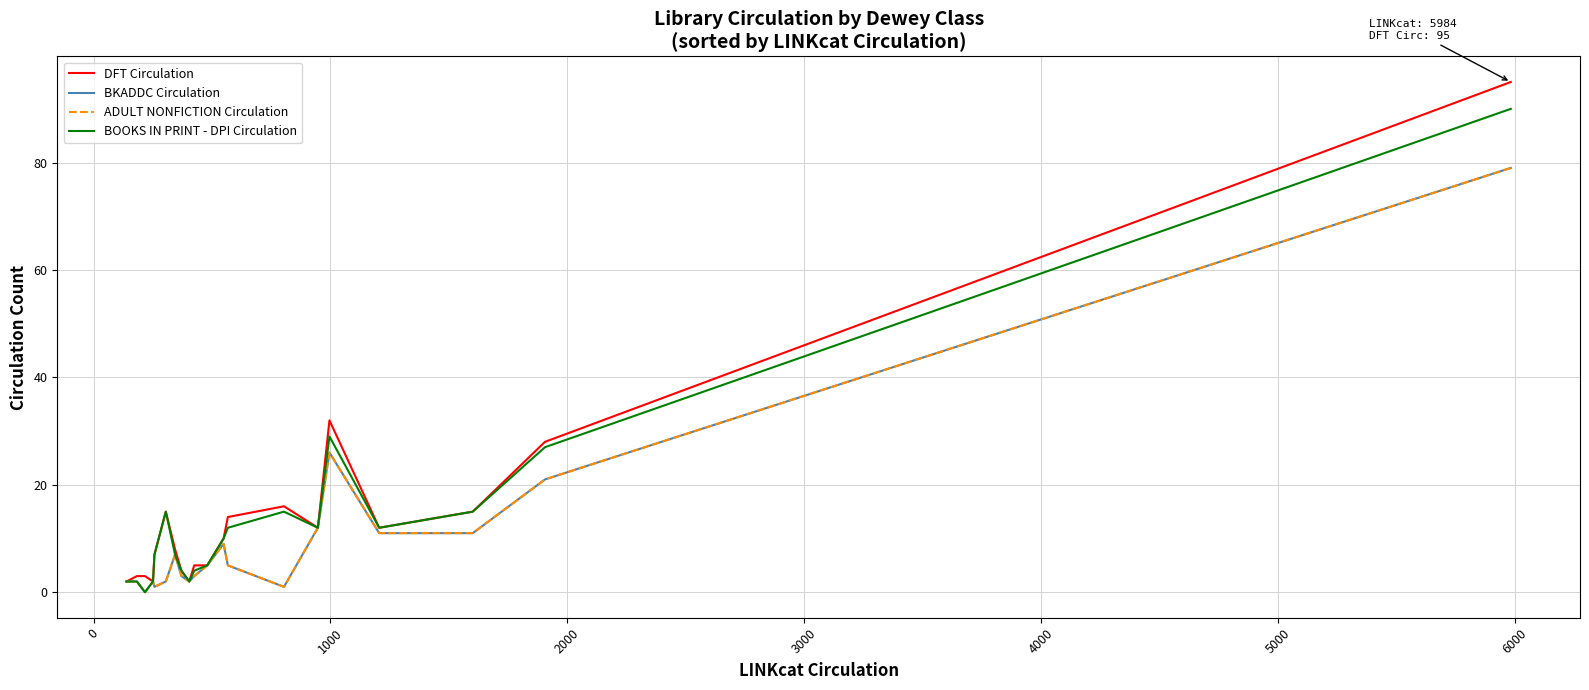

Does the chart display data point markers on the line(s)?

No